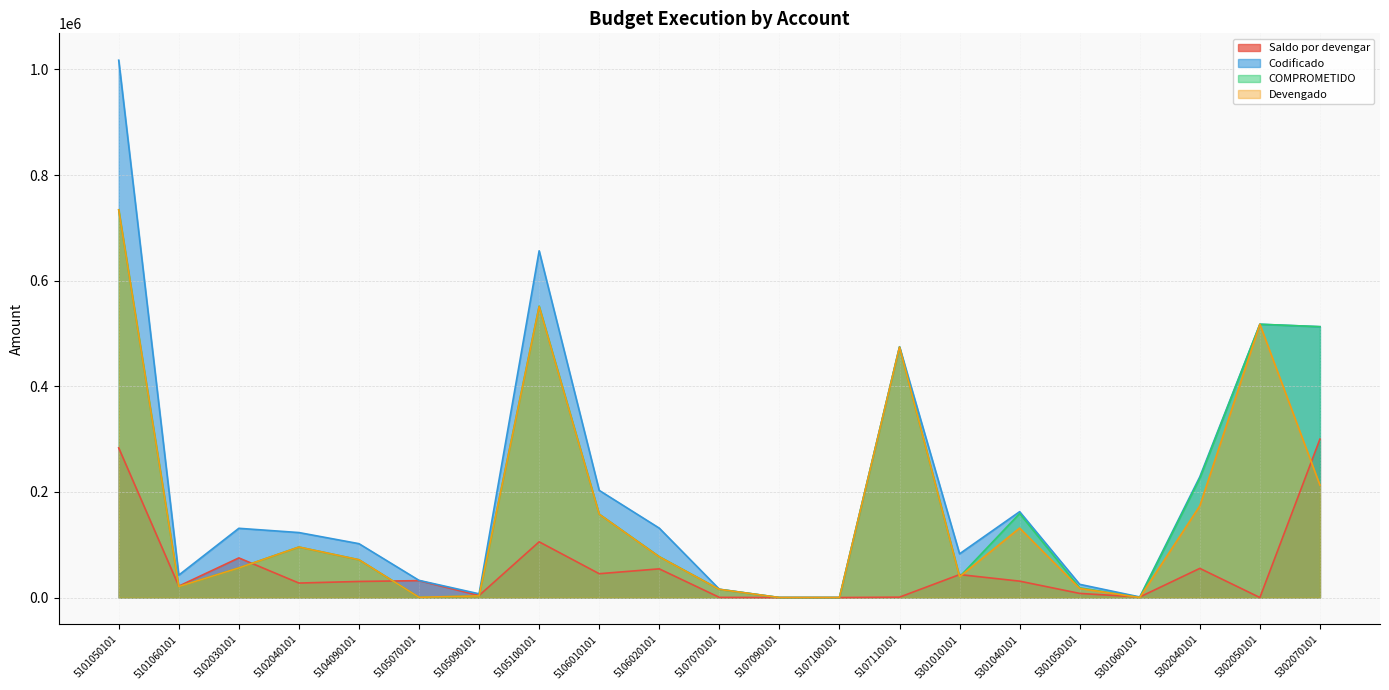

Which series has the largest total across all categories?

Codificado